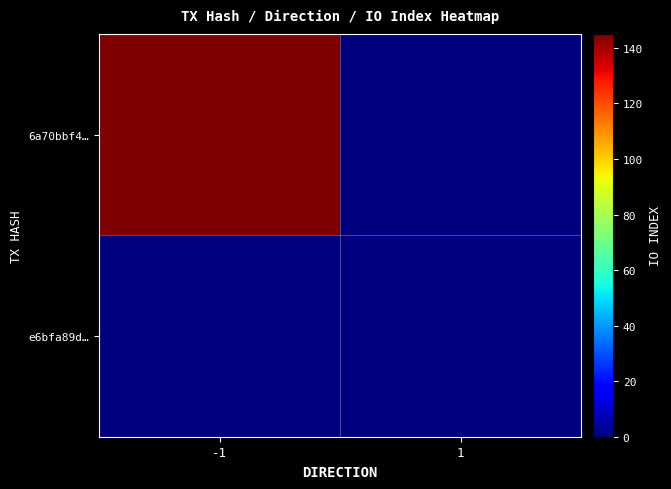

List the series in order of their peak value, highest first.

6a70bbf4…, e6bfa89d…